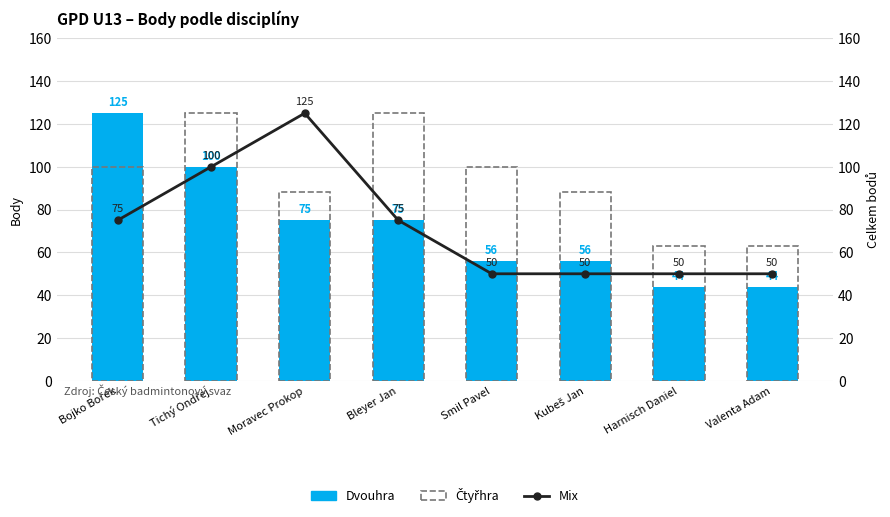

What is the approximate value of Čtyřhra at Harnisch Daniel?

63